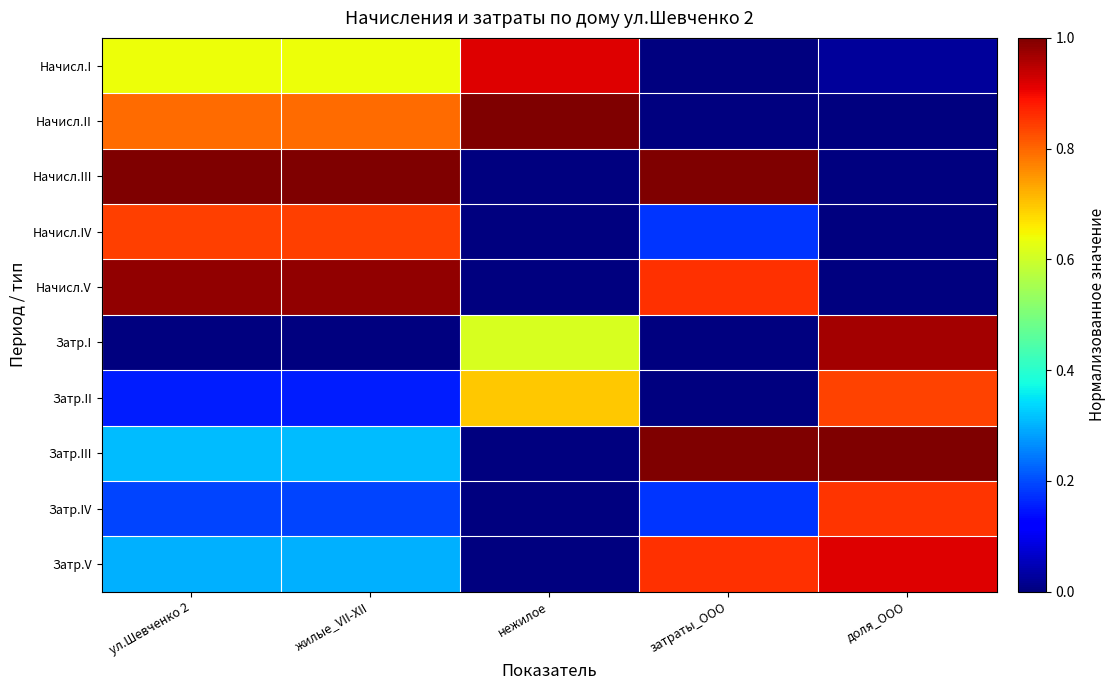

At how many categories does at least one series exceed 0?

5